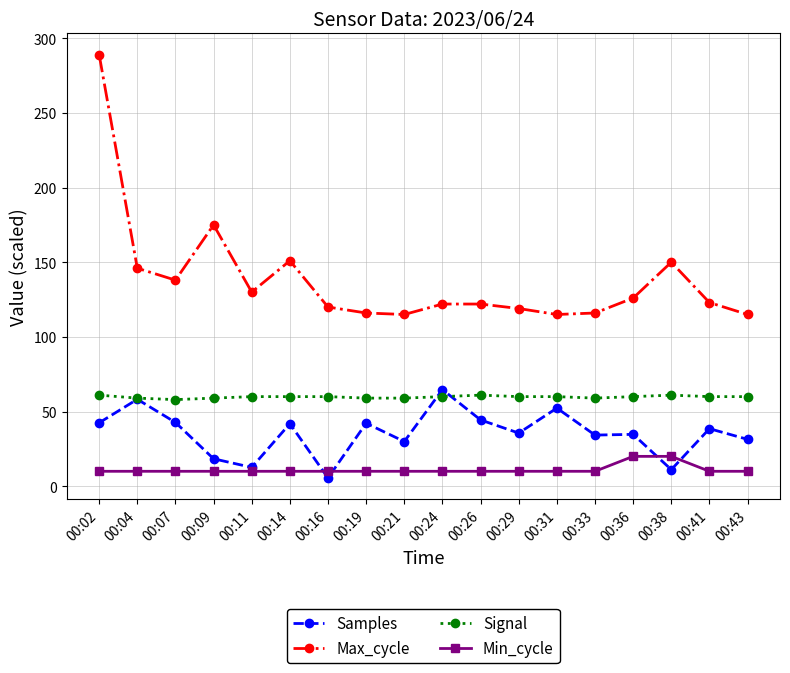

What is the lowest value of the Max_cycle series?

115.0